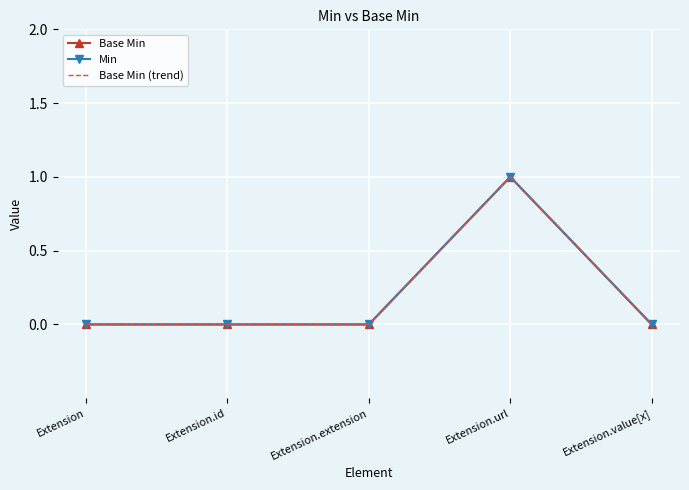

What are all the series names shown in the legend?

Base Min, Min, Base Min (trend)